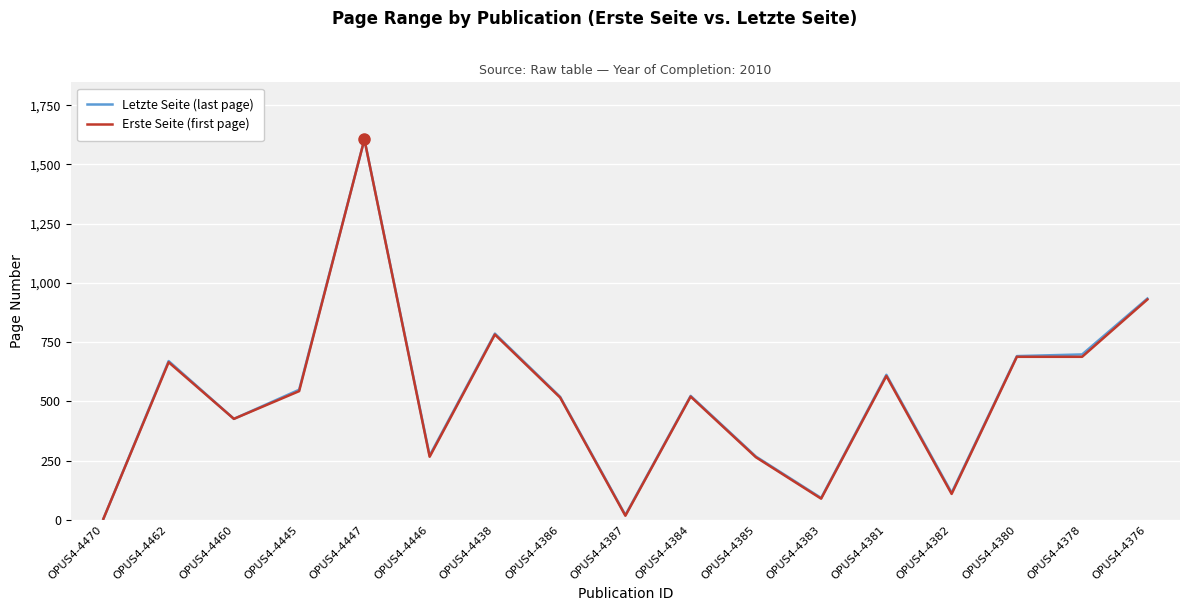

Is this an area chart (filled region under the line)?

No